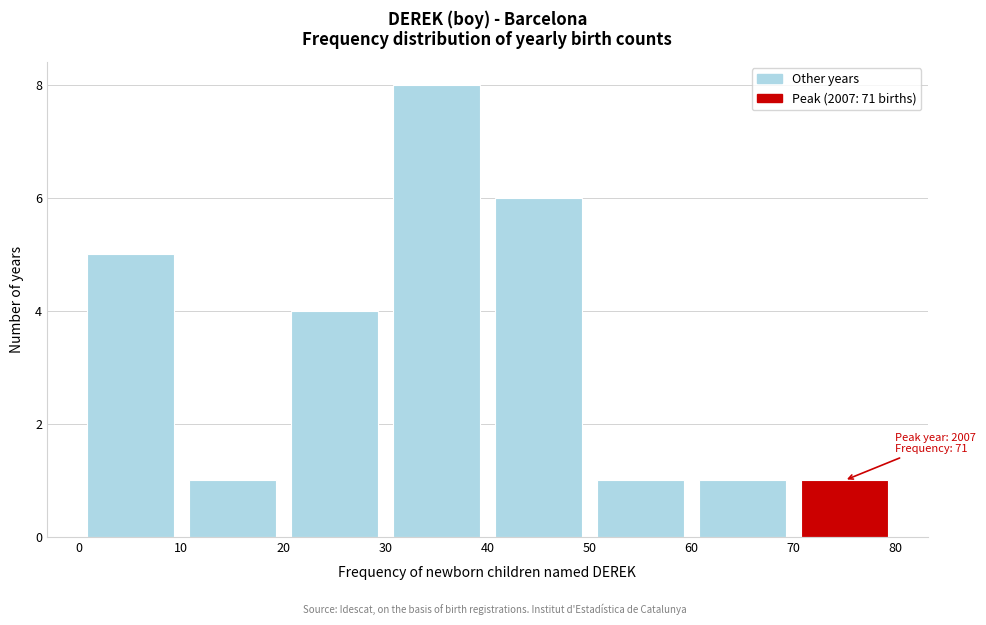

Over which range of the x-axis is the bar tallest?

30 to 40